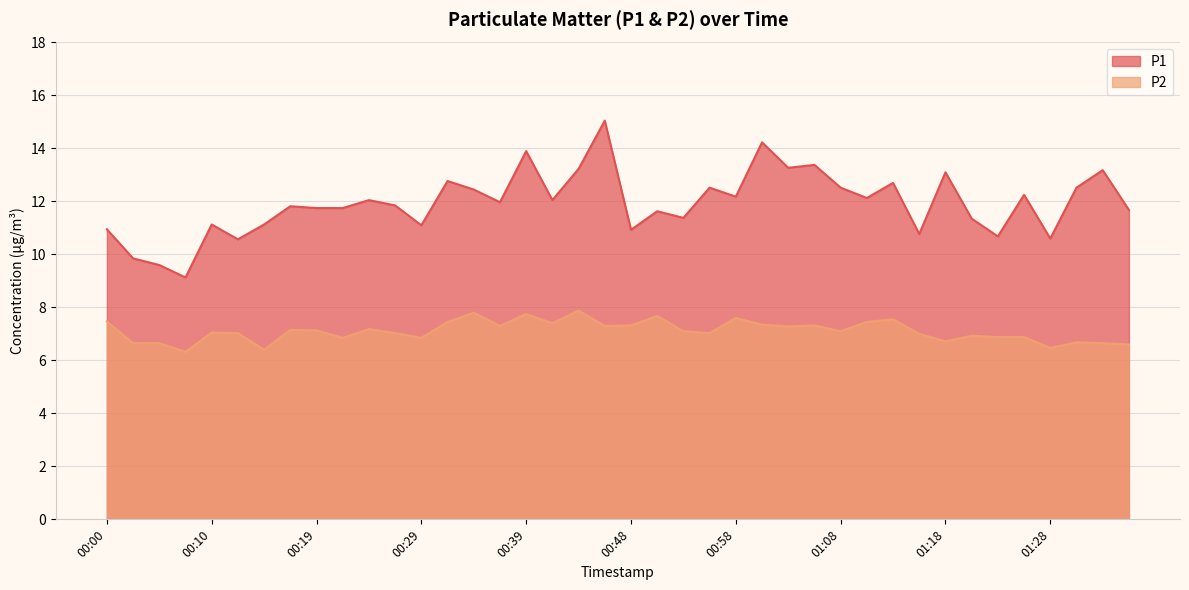

What is the total value across all series at 01:08?

19.6